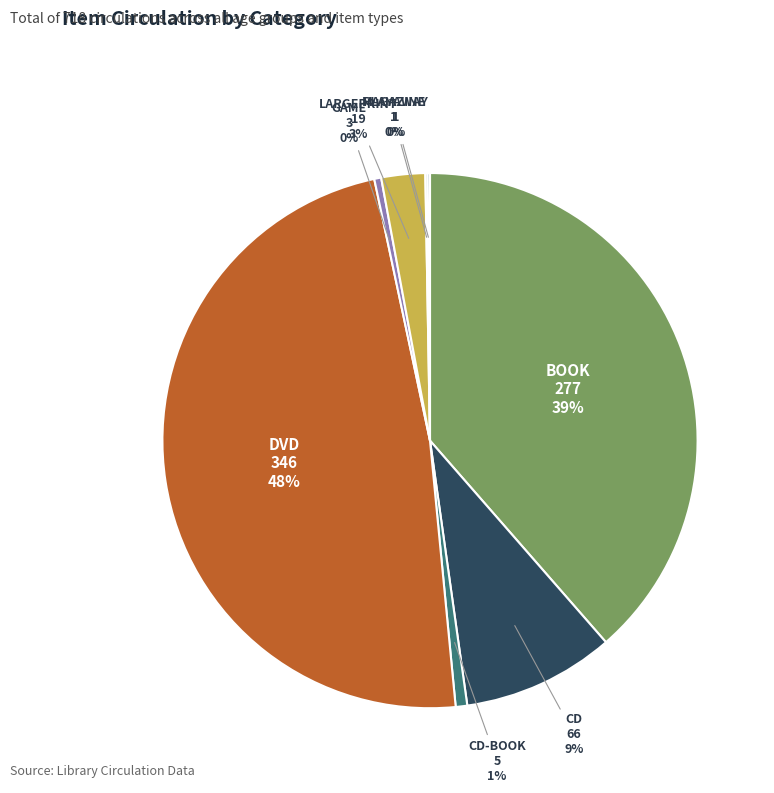

True or false: GAME accounts for 11% of the total.

False